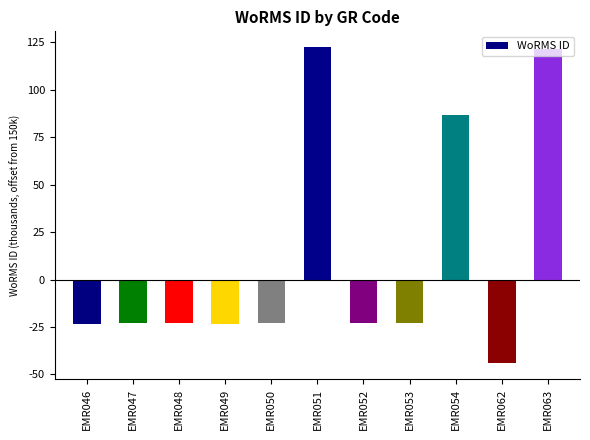

Which label corresponds to the smallest value in the chart?

EMR062